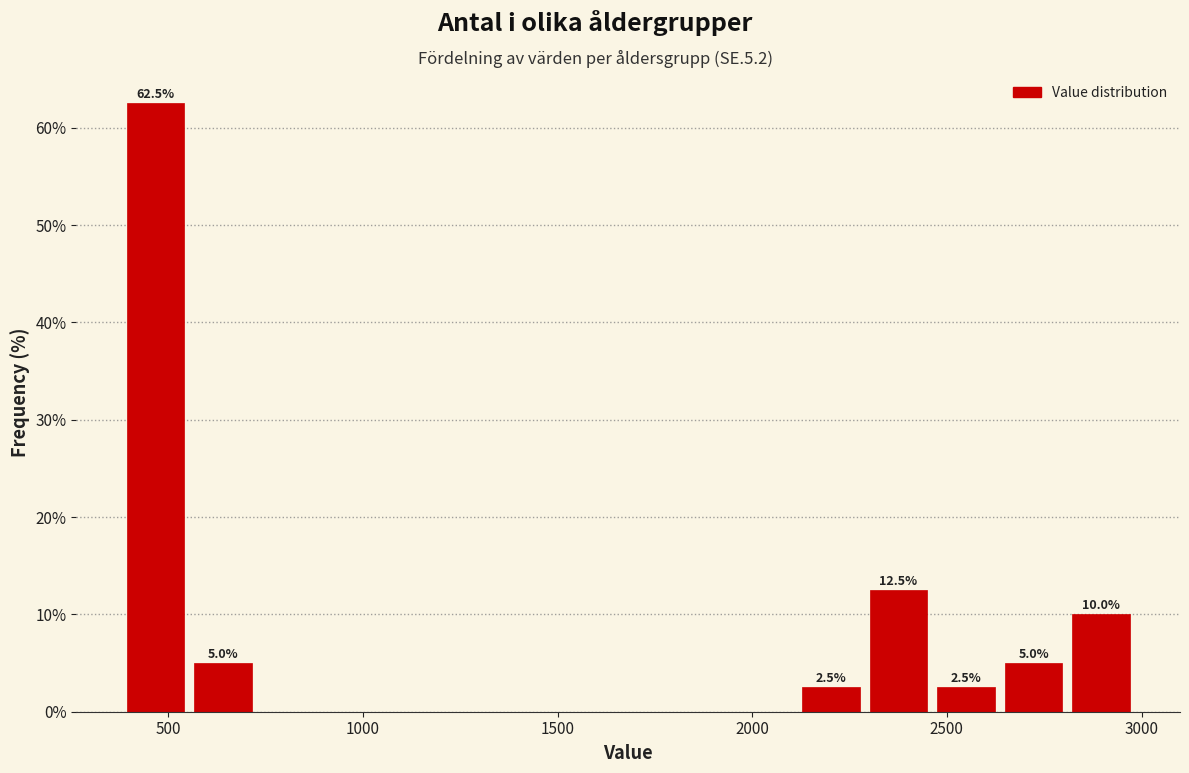

Around what value on the x-axis is the tallest bar? Give the approximate position of its centre, as read against the axis.

450